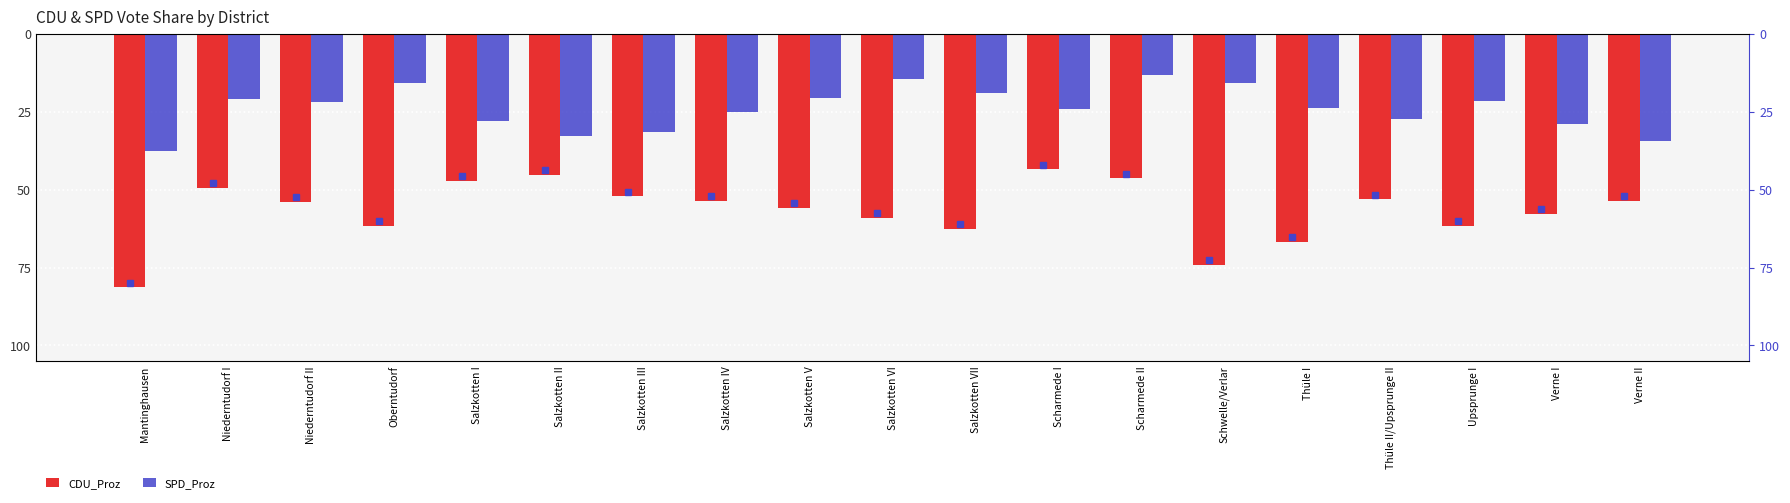

Where is SPD_Proz nearest to the value -25?

Salzkotten IV